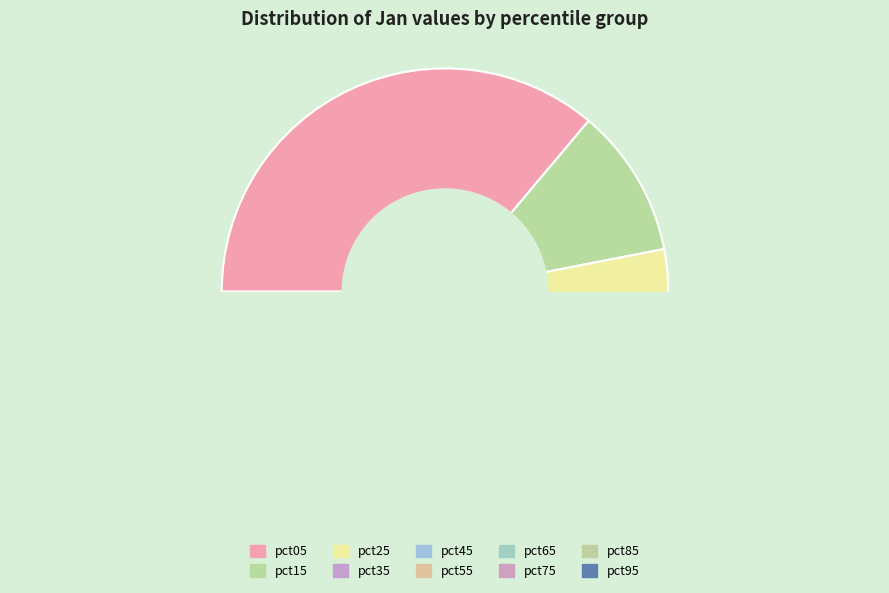

Which slice is the smallest?

pct75